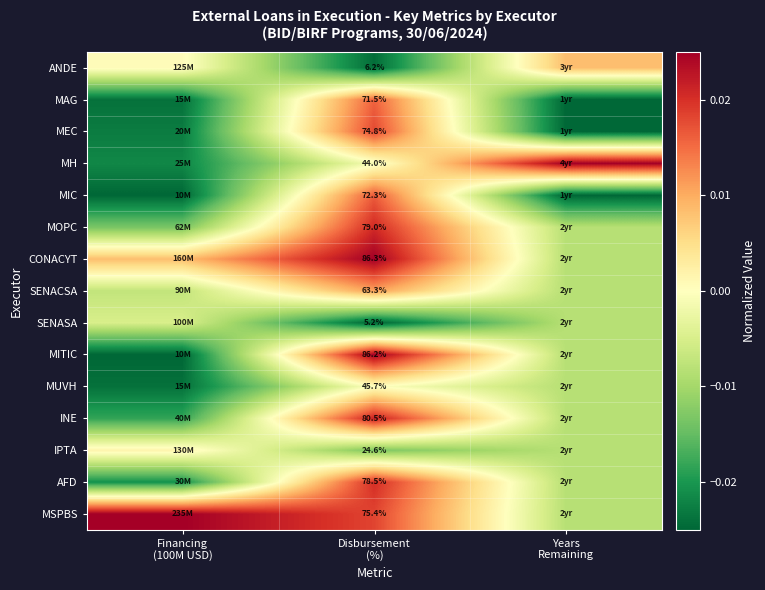

How many data points in MIC are above 0?

1